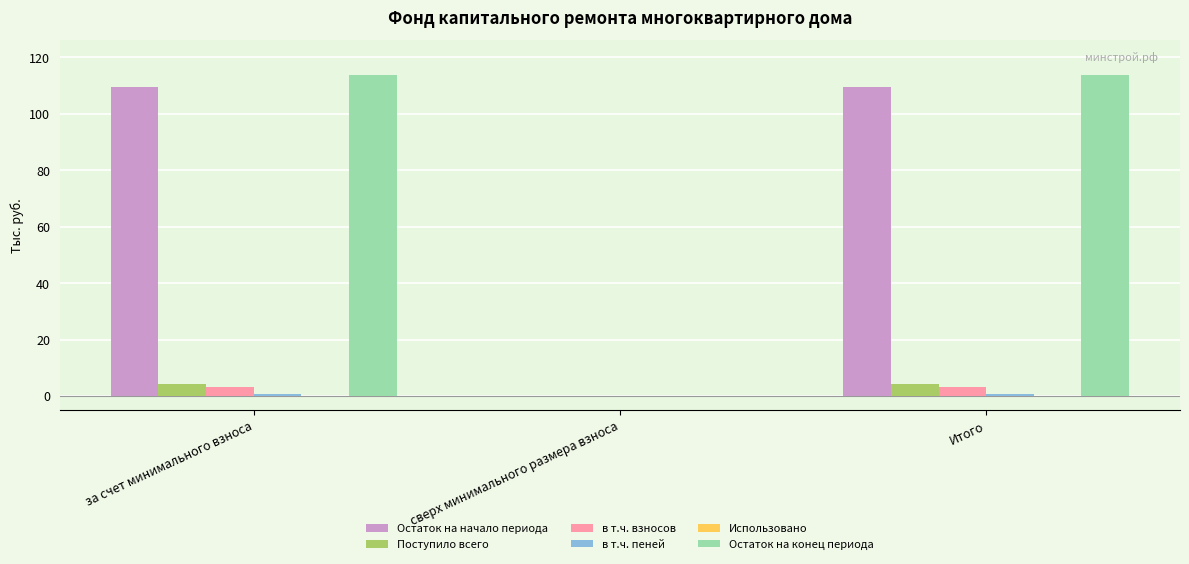

The value of Остаток на конец периода at за счет минимального взноса is 113.9. True or false?

True